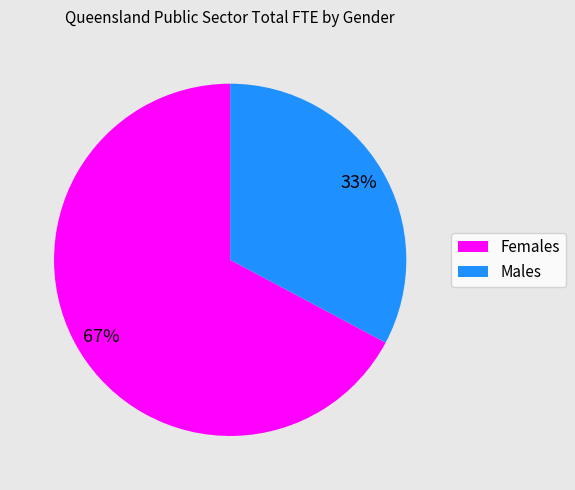

Does any single category account for the majority?

Yes